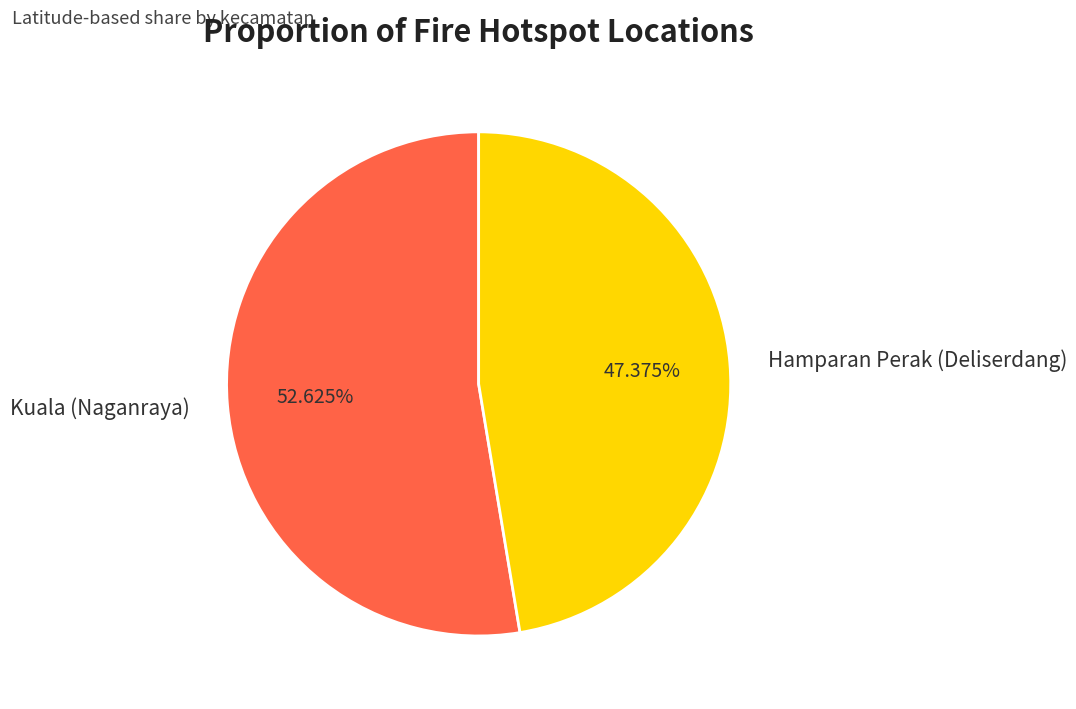

How many slices are in this pie chart?

2